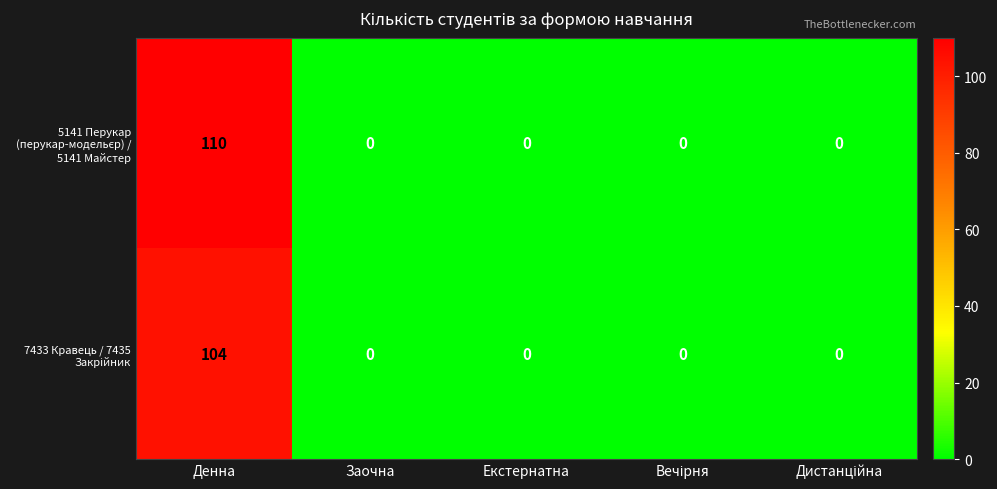

What is the greatest value displayed?

110